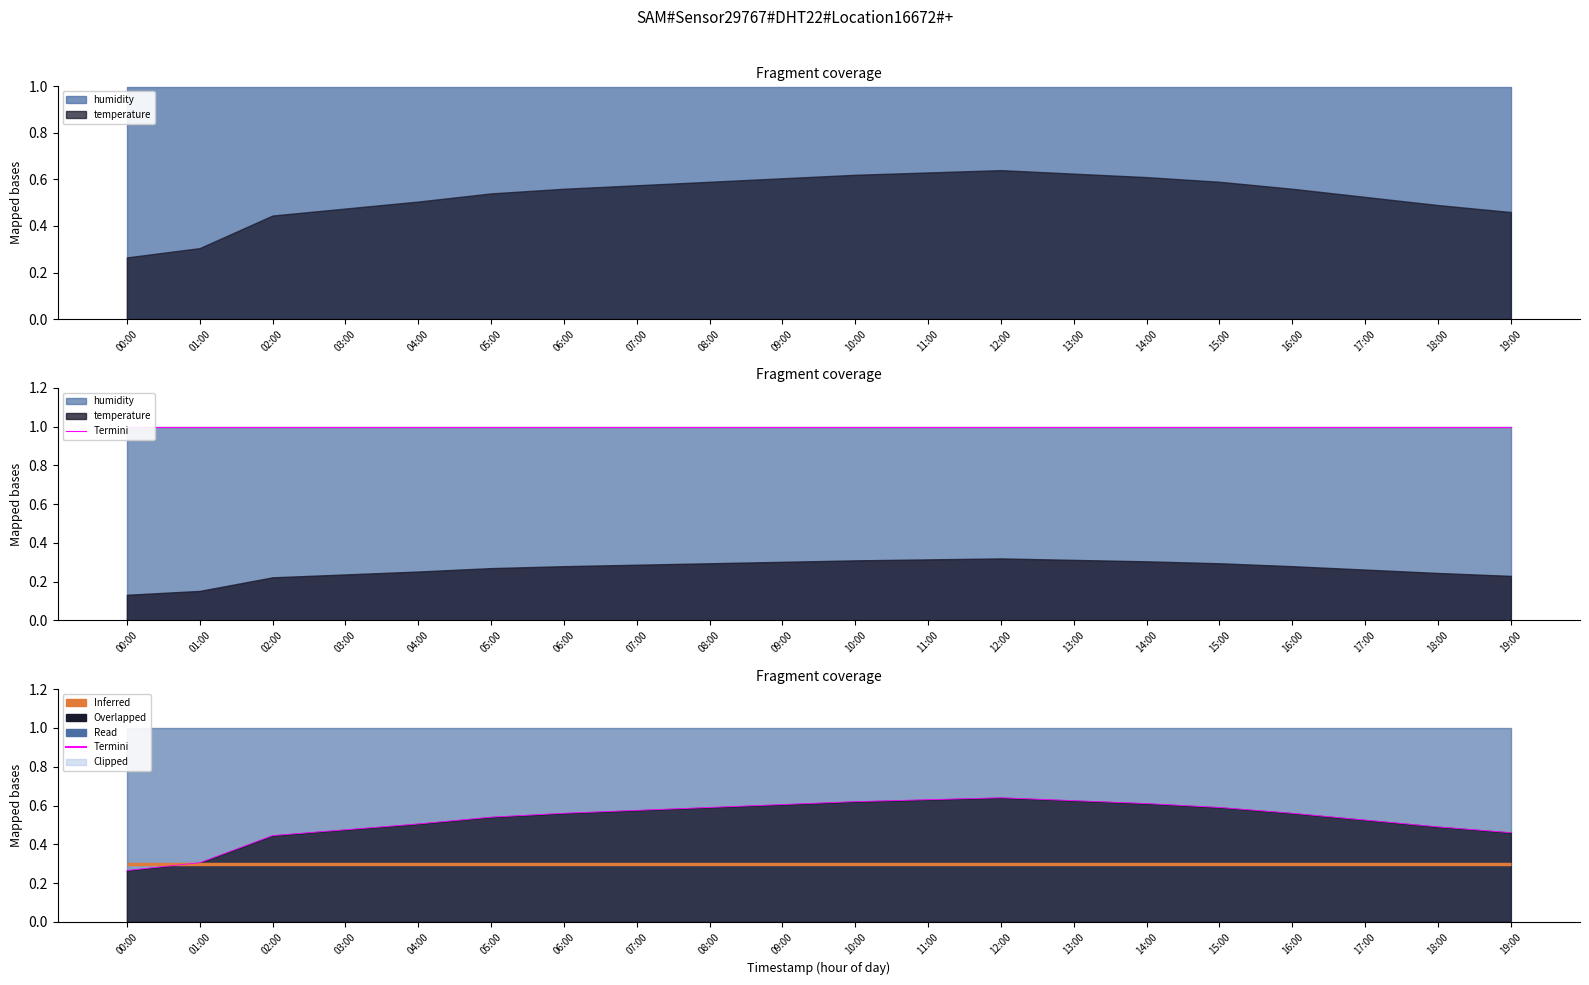

Rank the series at 18:00 from lowest to highest value.

Inferred, Termini